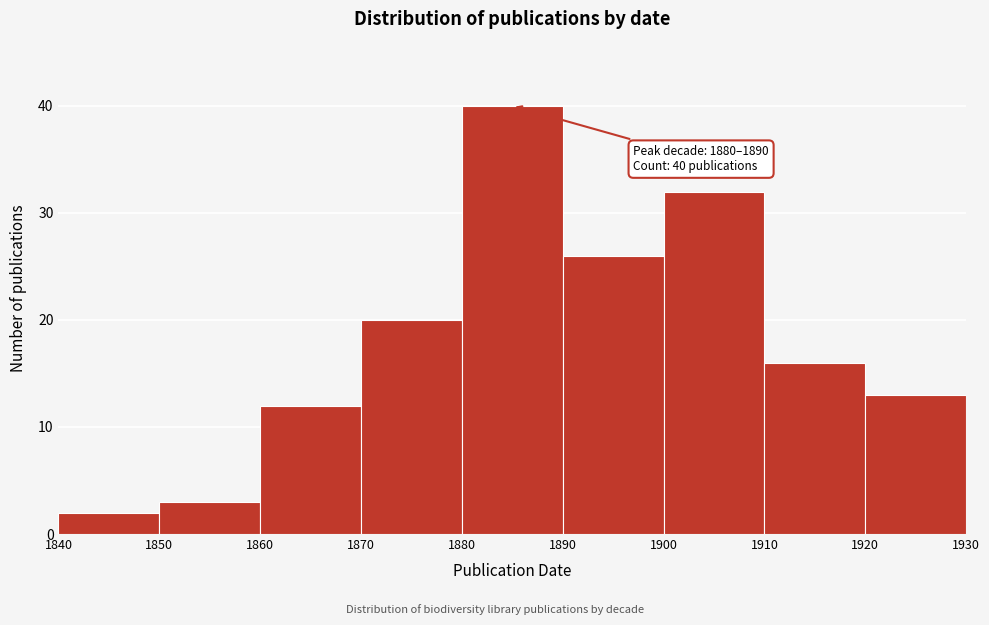

Over which range of the x-axis is the bar tallest?

1880 to 1890